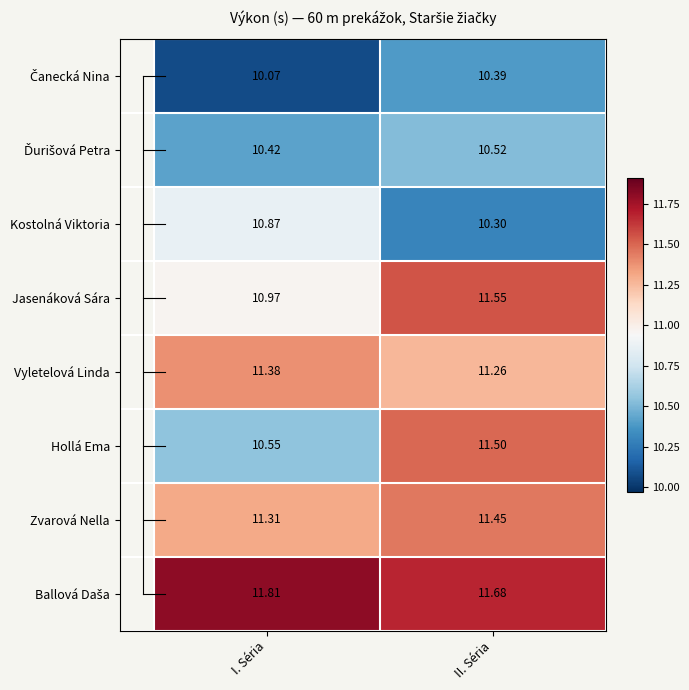

Which category has the highest value in the Zvarová Nella series?

II. Séria